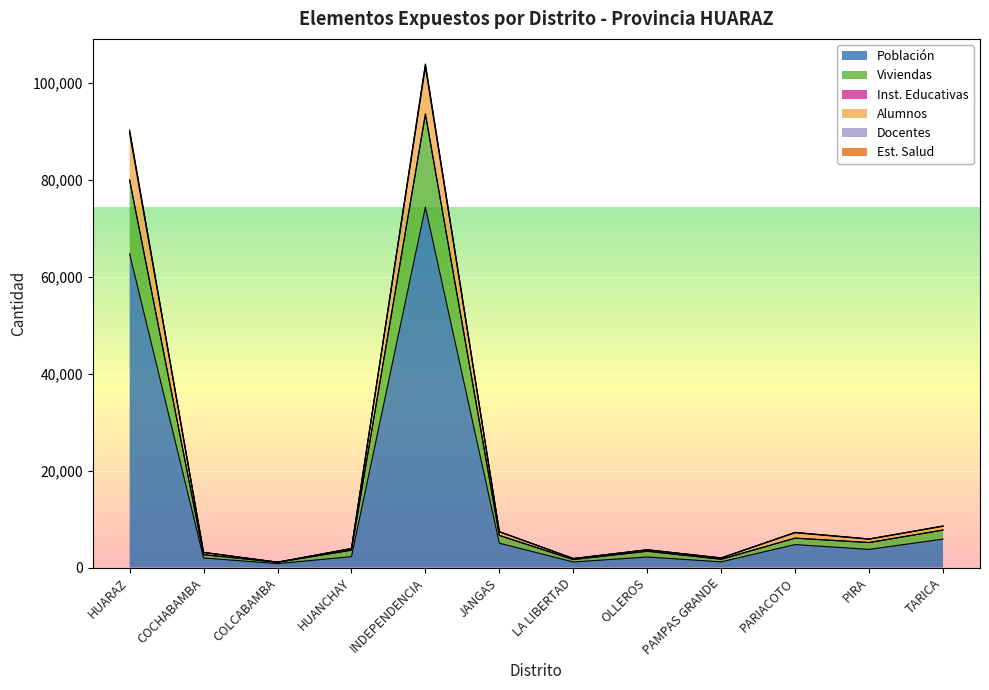

The value of Población at TARICA is 5873. True or false?

True